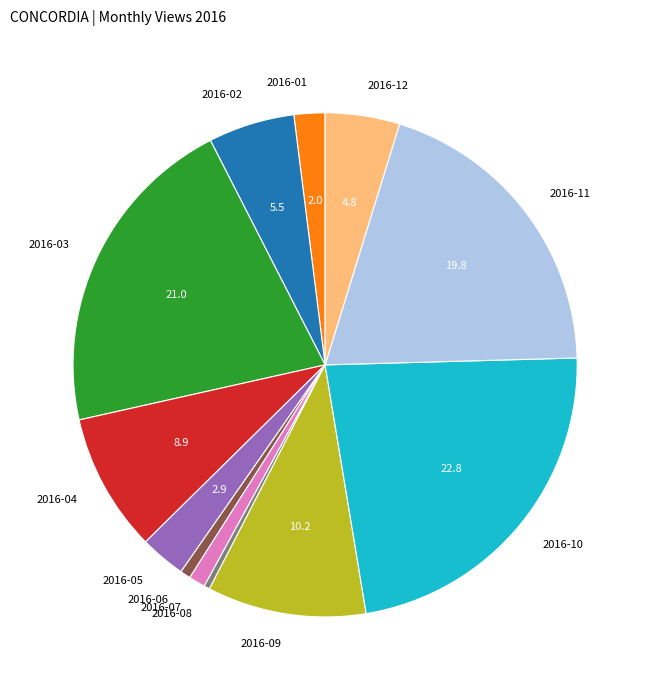

The 2016-06 slice represents 1% of the pie. True or false?

True